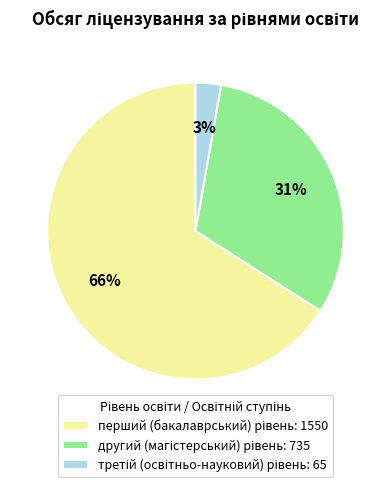

Does any single category account for the majority?

Yes